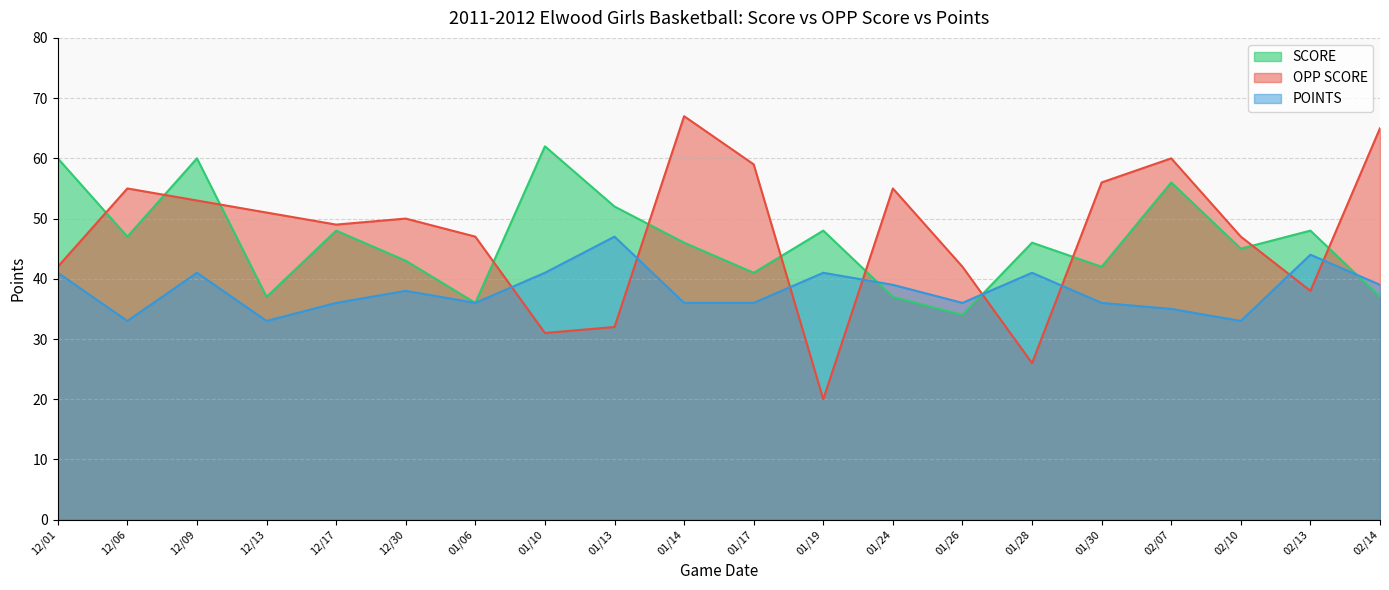

Reading left to right, what are all the values shown in this chart?

SCORE: 12/01=60	12/06=47	12/09=60	12/13=37	12/17=48	12/30=43	01/06=36	01/10=62	01/13=52	01/14=46	01/17=41	01/19=48	01/24=37	01/26=34	01/28=46	01/30=42	02/07=56	02/10=45	02/13=48	02/14=37
OPP SCORE: 12/01=42	12/06=55	12/09=53	12/13=51	12/17=49	12/30=50	01/06=47	01/10=31	01/13=32	01/14=67	01/17=59	01/19=20	01/24=55	01/26=42	01/28=26	01/30=56	02/07=60	02/10=47	02/13=38	02/14=65
POINTS: 12/01=41	12/06=33	12/09=41	12/13=33	12/17=36	12/30=38	01/06=36	01/10=41	01/13=47	01/14=36	01/17=36	01/19=41	01/24=39	01/26=36	01/28=41	01/30=36	02/07=35	02/10=33	02/13=44	02/14=39